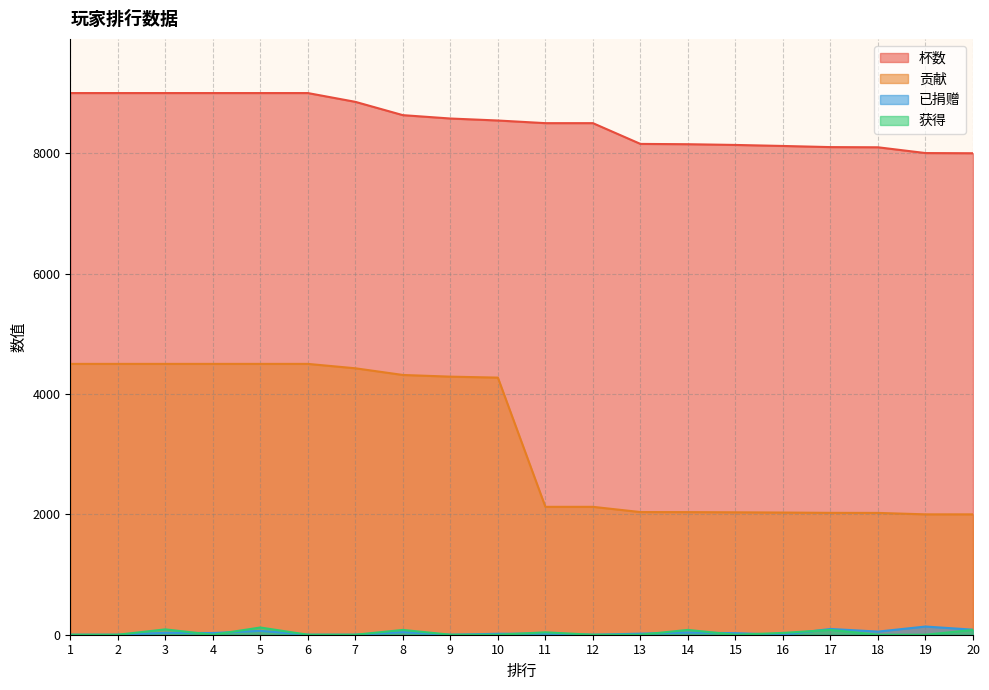

Does the chart have visible grid lines?

Yes